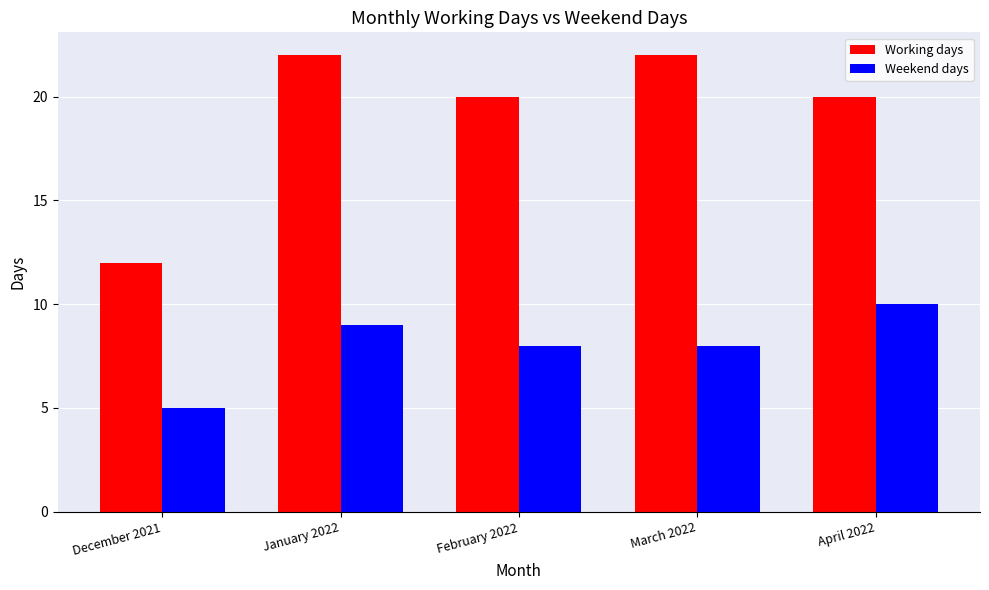

Is the value of Weekend days at March 2022 greater than the value of Working days at February 2022?

No